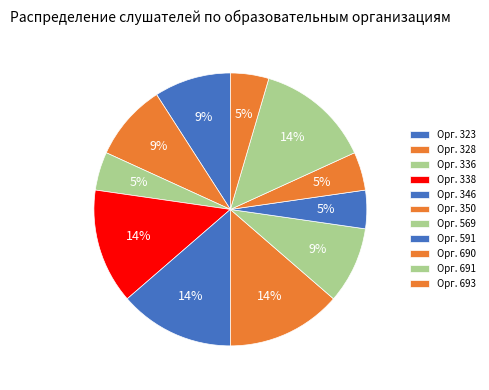

How many segments does this pie chart have?

11